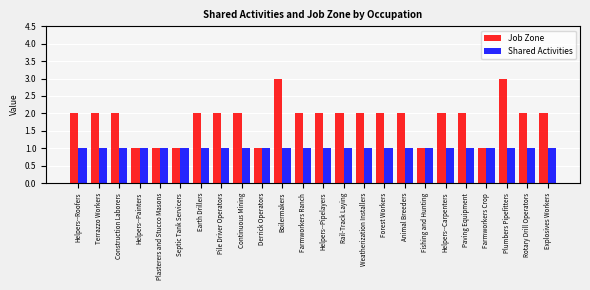

What is the value of the Shared Activities bar at the 14th from the left?

1